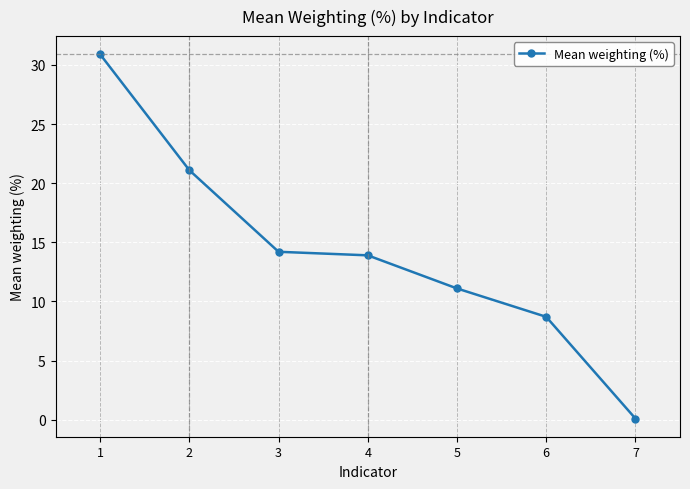

What value does the data have at 6?

8.7